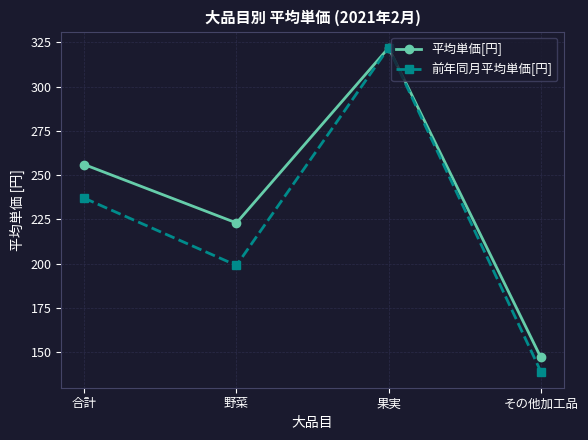

The value of 前年同月平均単価[円] at その他加工品 is 238. True or false?

False